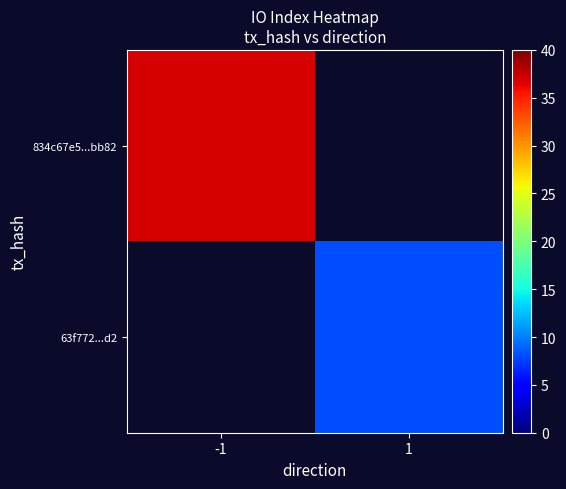

List the series in order of their peak value, highest first.

834c67e5...bb82, 63f772...d2